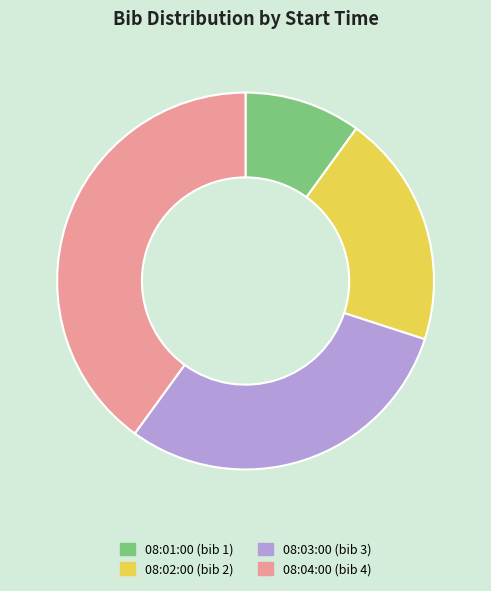

Do 08:04:00 and 08:02:00 together represent more than half of the pie?

Yes